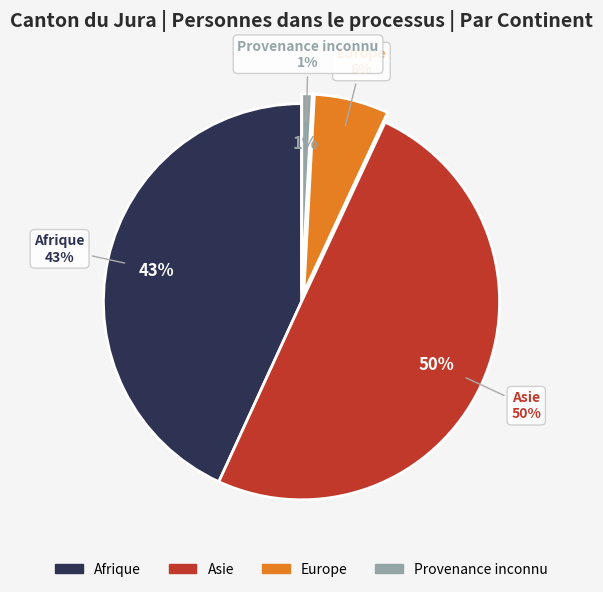

To the nearest percent, what portion does Afrique represent?

43%